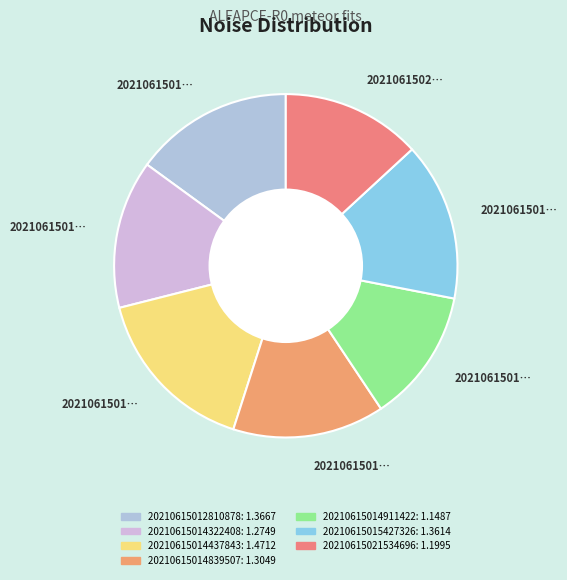

How many slices are in this pie chart?

7